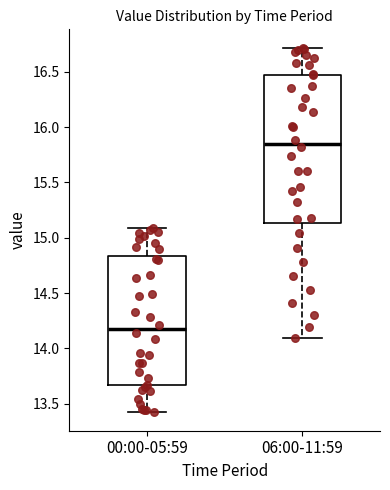

Reading left to right, read every box against the y-axis: the position of its median line, the range the box covers, and the ends of its whiskers. The values are not printed on the chart, so give them approximately, as read against the axis.

00:00-05:59: median 14.20, box 13.65 to 14.85, whiskers 13.40 to 15.10
06:00-11:59: median 15.85, box 15.15 to 16.45, whiskers 14.10 to 16.70